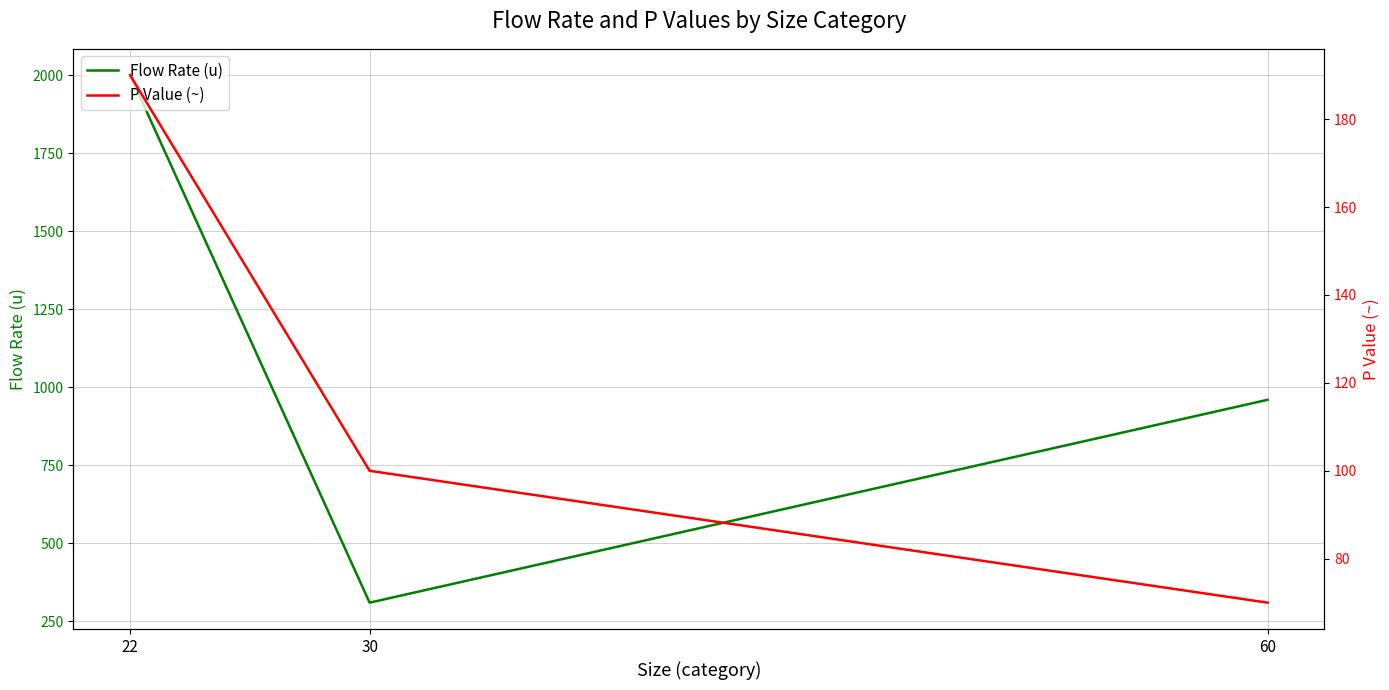

The value of P Value (~) at 22 is 266. True or false?

False